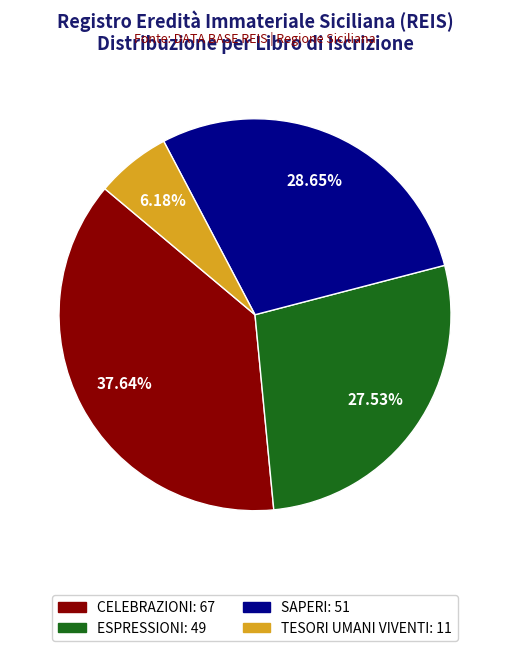

What percentage is NOT represented by TESORI UMANI VIVENTI?

93.8%